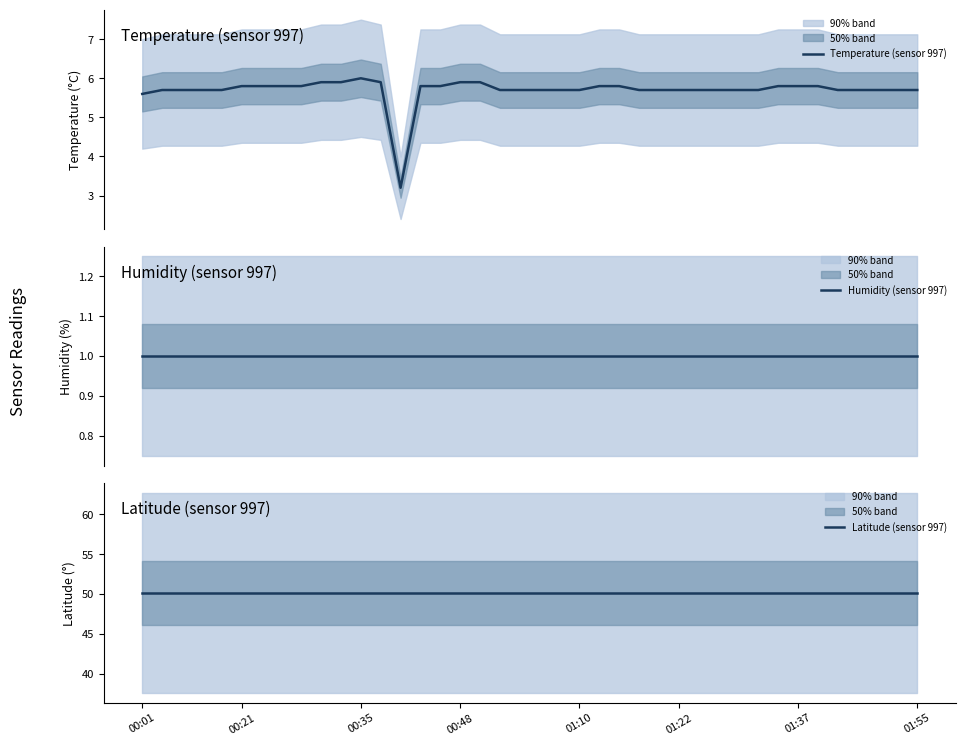

What is the highest value of the Temperature (sensor 997) series?

6.0